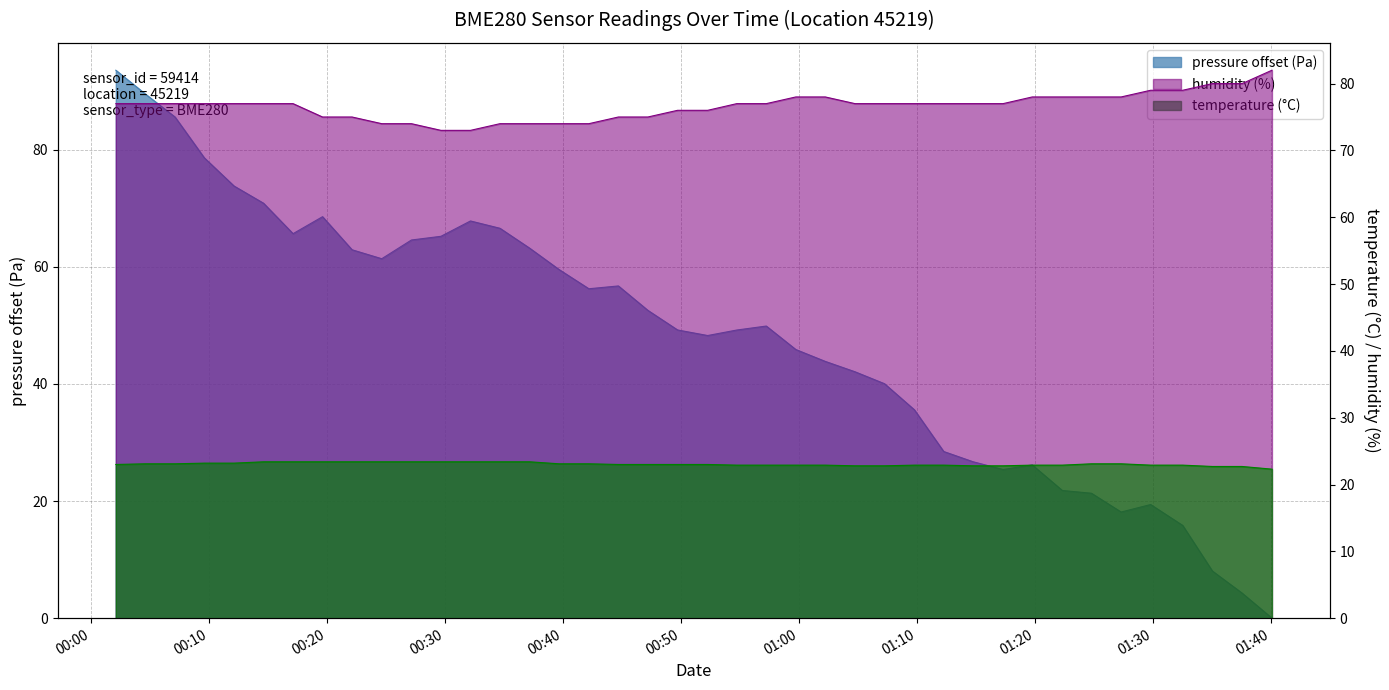

After their last crossing, which series has the higher values: temperature or pressure?

temperature